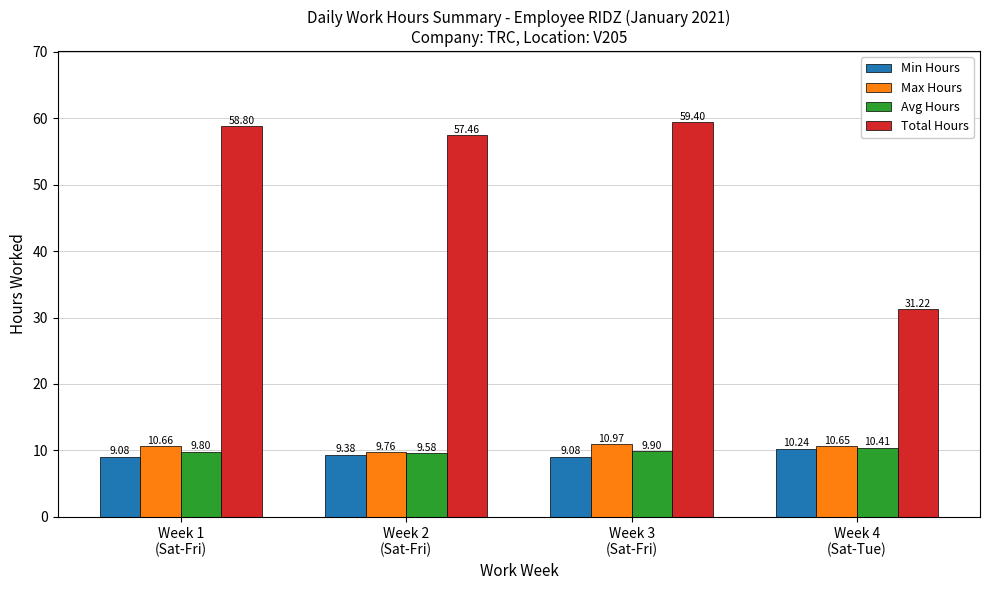

Which series has the largest range (max minus min)?

Total Hours